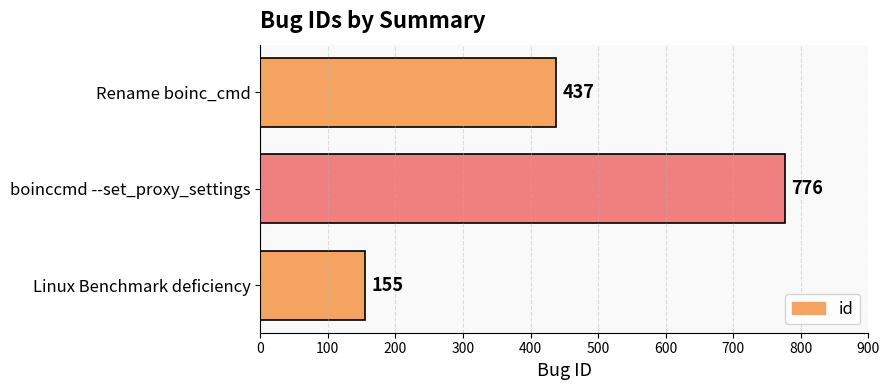

Which category has the highest value across all series?

boinccmd --set_proxy_settings